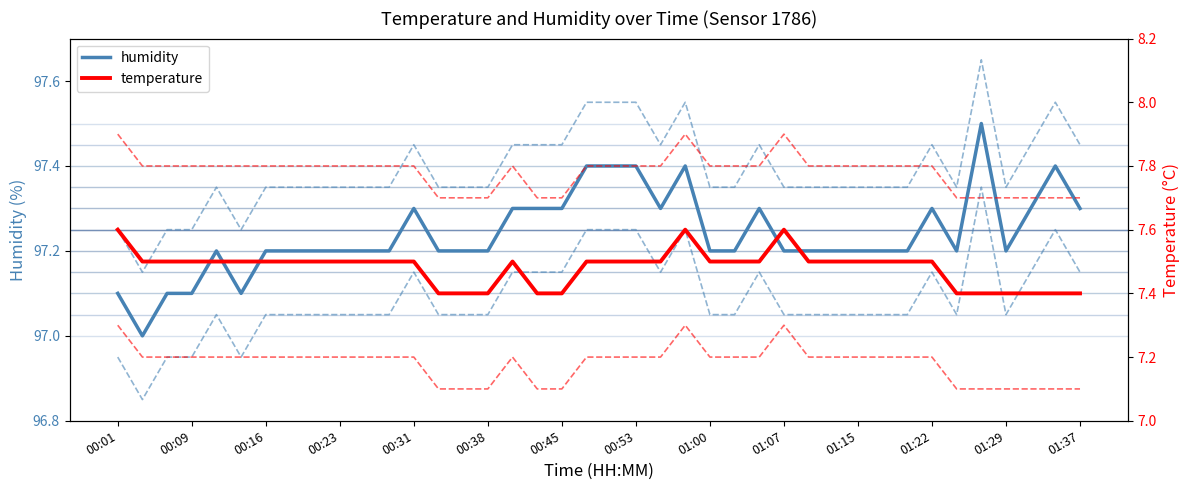

What position from the right is 29?

11